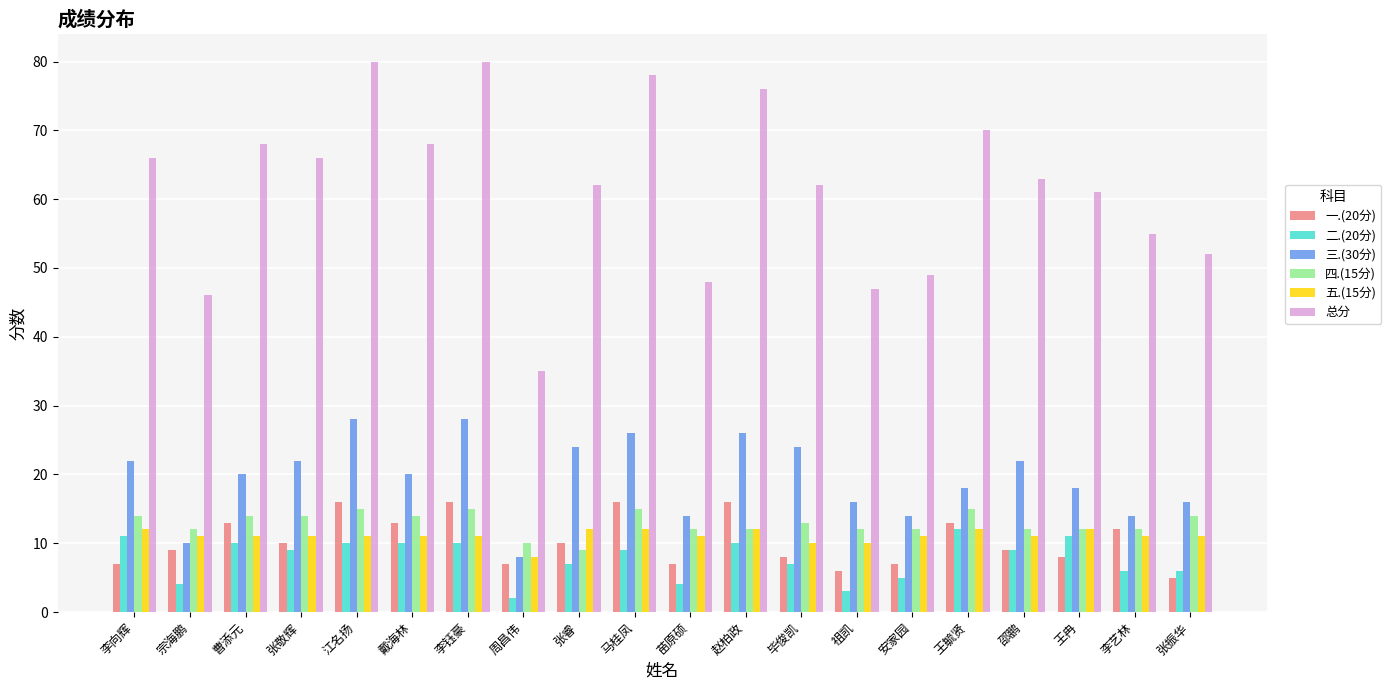

Which series changed the most between 戴海林 and 李艺林?

总分